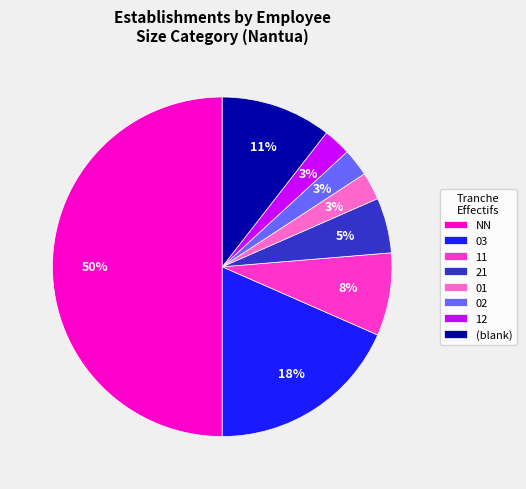

To the nearest percent, what portion does NN represent?

50%